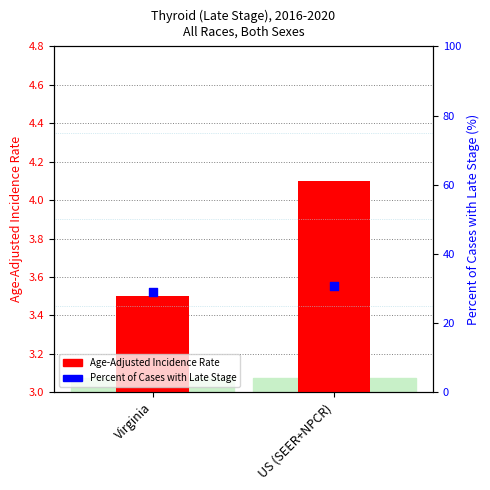

What is the total value across all series at US (SEER+NPCR)?

34.9